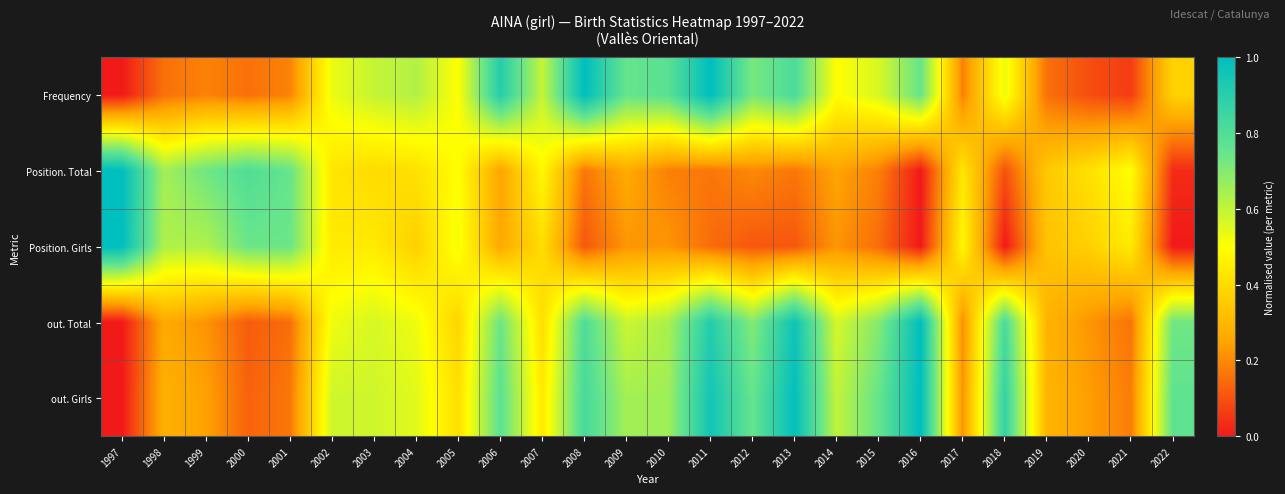

At 2012, list the series in order from smallest to largest.

Position. Girls, Position. Total, out. Total, Frequency, out. Girls